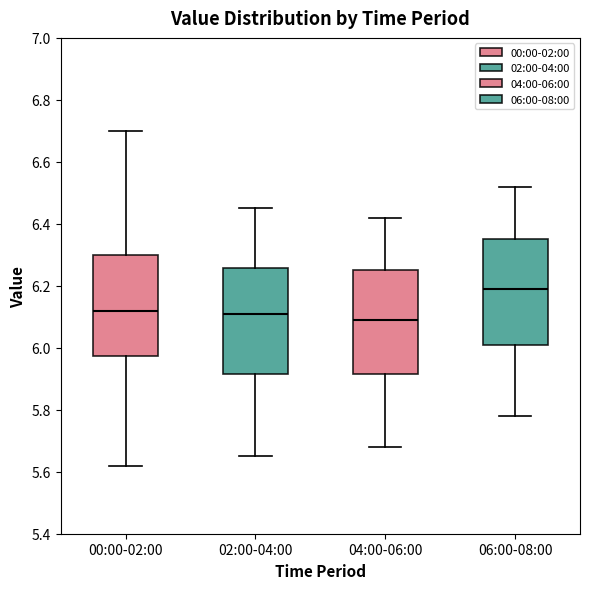

Reading left to right, read every box against the y-axis: the position of its median line, the range the box covers, and the ends of its whiskers. The values are not printed on the chart, so give them approximately, as read against the axis.

00:00-02:00: median 6.12, box 5.98 to 6.30, whiskers 5.62 to 6.70
02:00-04:00: median 6.12, box 5.92 to 6.26, whiskers 5.66 to 6.46
04:00-06:00: median 6.10, box 5.92 to 6.26, whiskers 5.68 to 6.42
06:00-08:00: median 6.20, box 6.02 to 6.36, whiskers 5.78 to 6.52